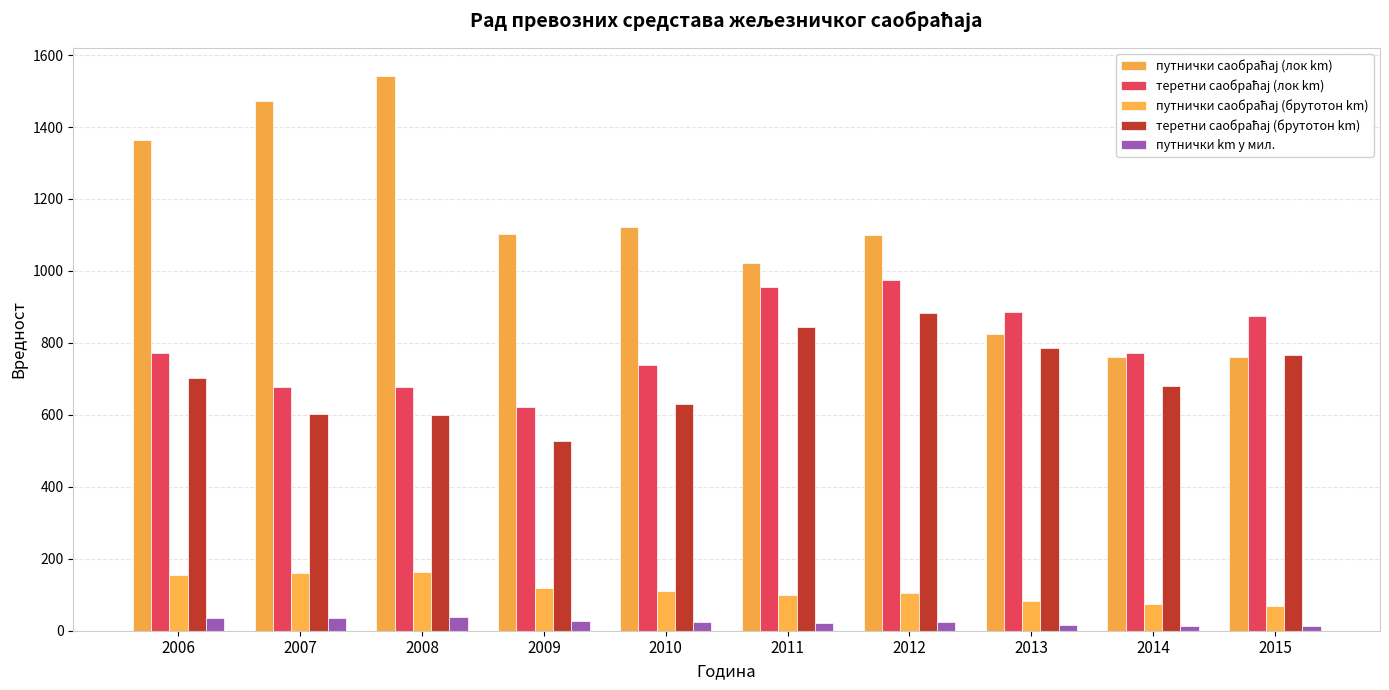

Are the bars horizontal?

No